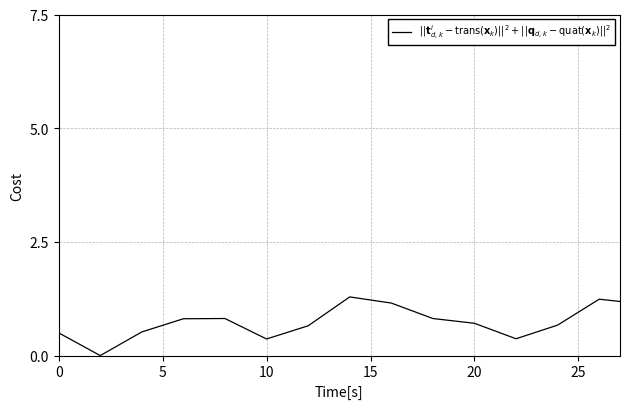

What is the maximum value shown in the chart?

1.6